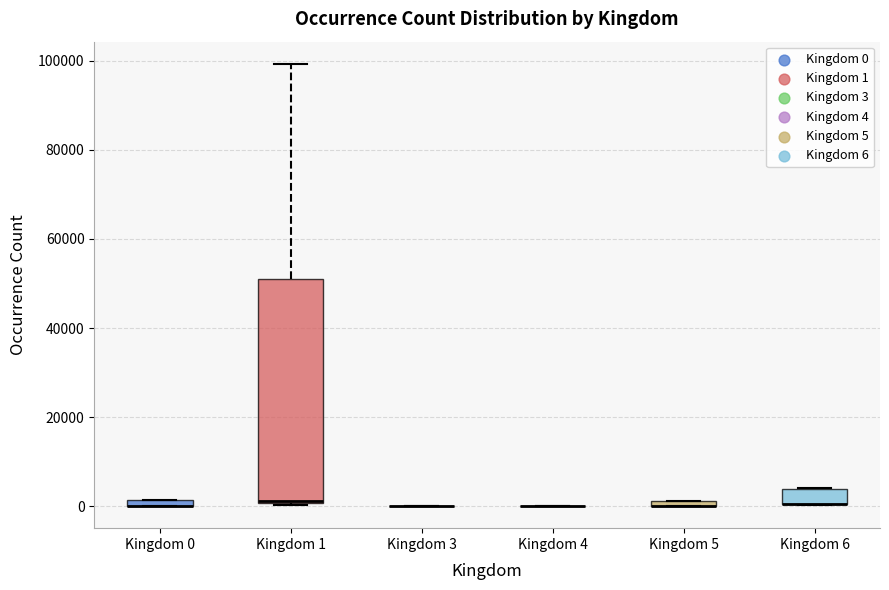

Comparing the boxes themselves (not the whiskers), which one is the tallest?

Kingdom 1